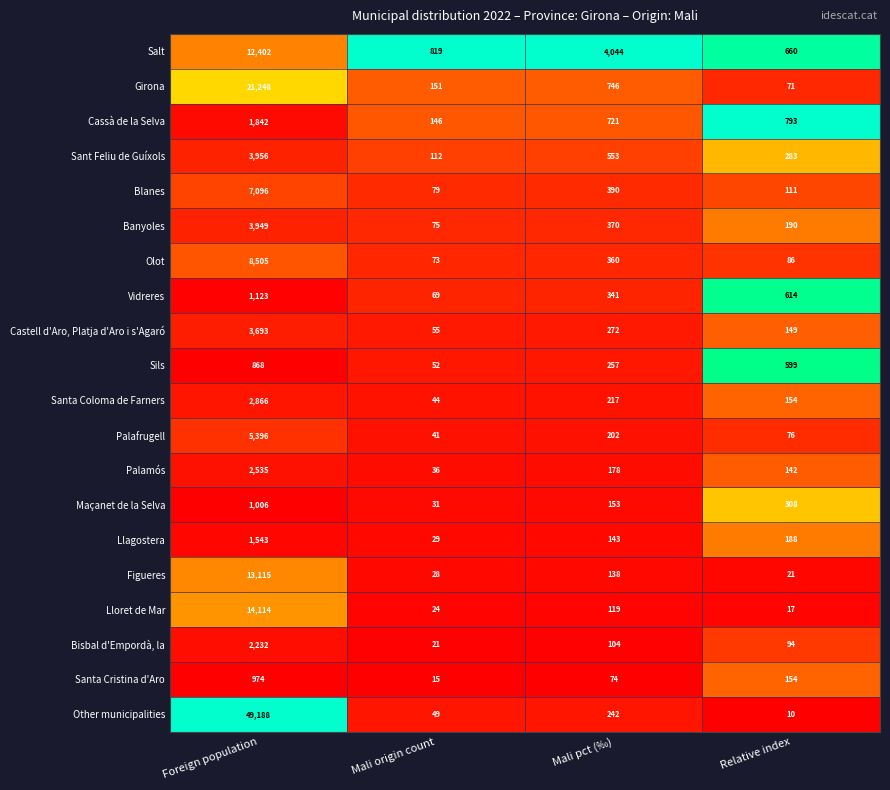

True or false: Vidreres has a value of 614 at Relative index.

True